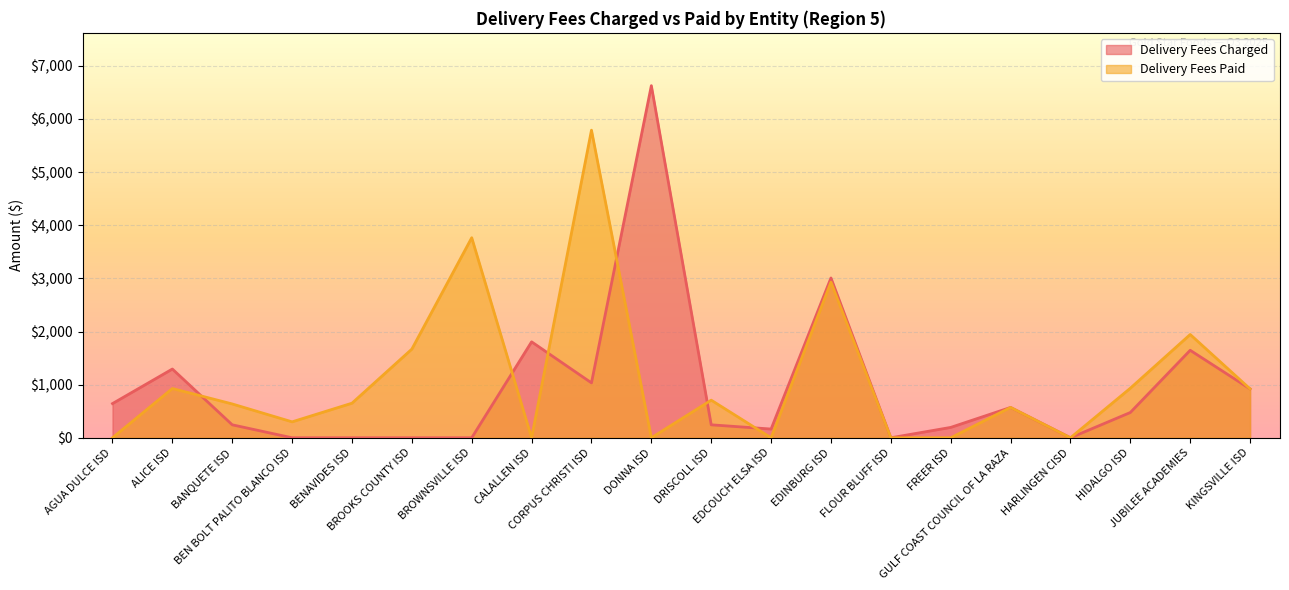

What is the difference between the maximum and minimum values in the Delivery Fees Paid series?

5789.7